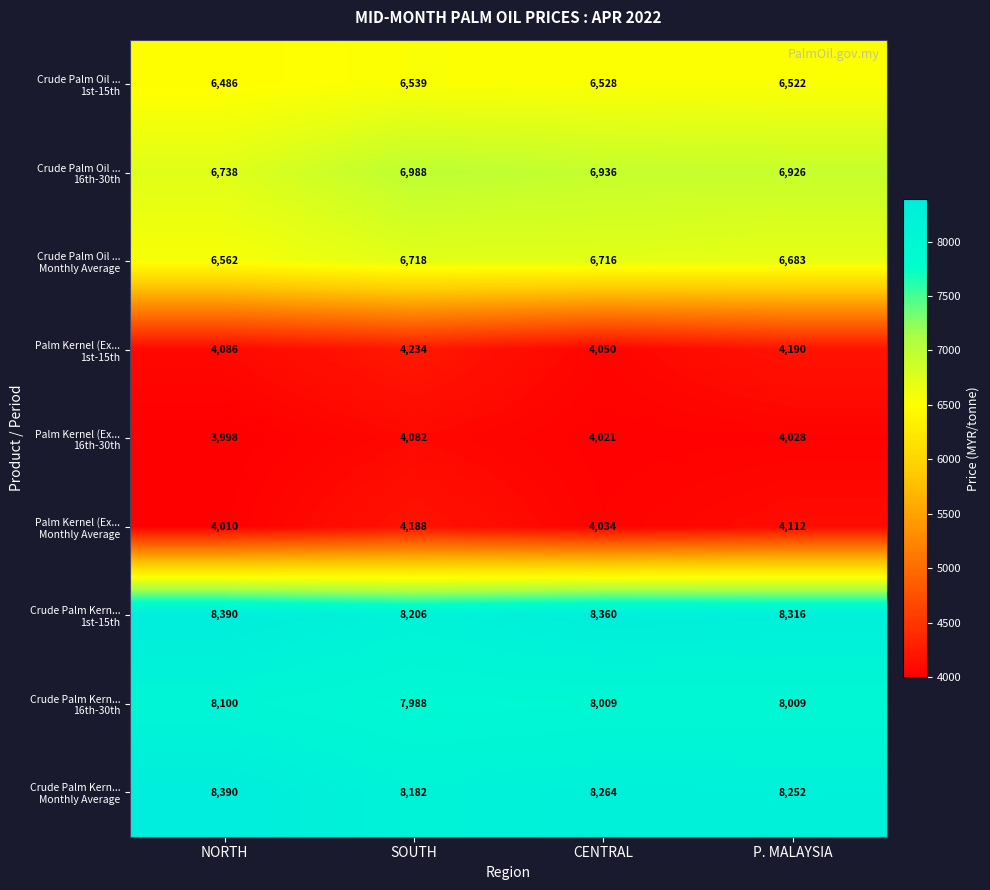

What is the spread (max minus min) of values at P. MALAYSIA?

4288